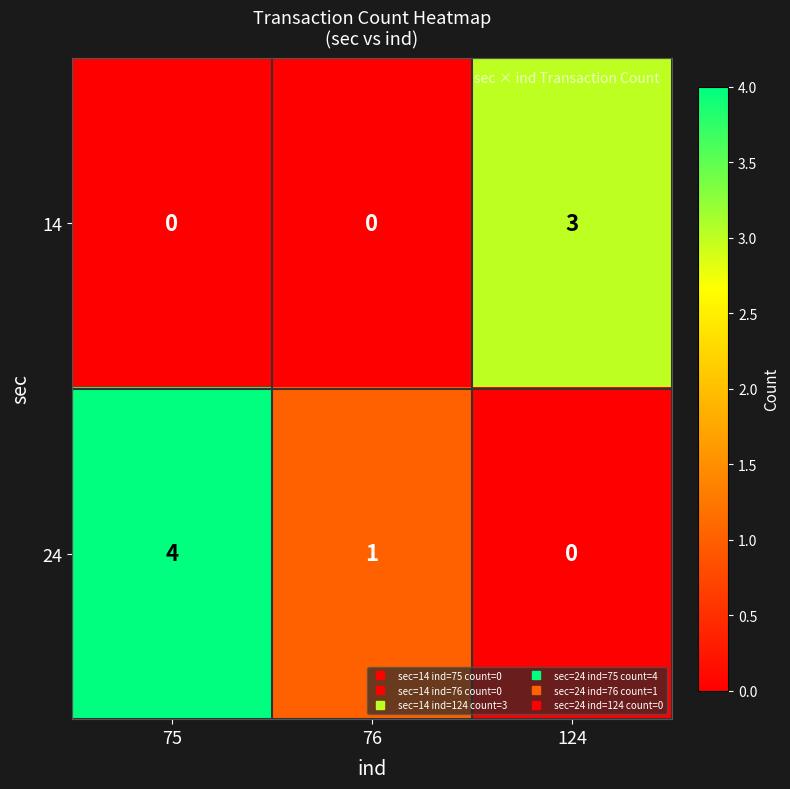

True or false: 24 has a value of 1 at 76.

True